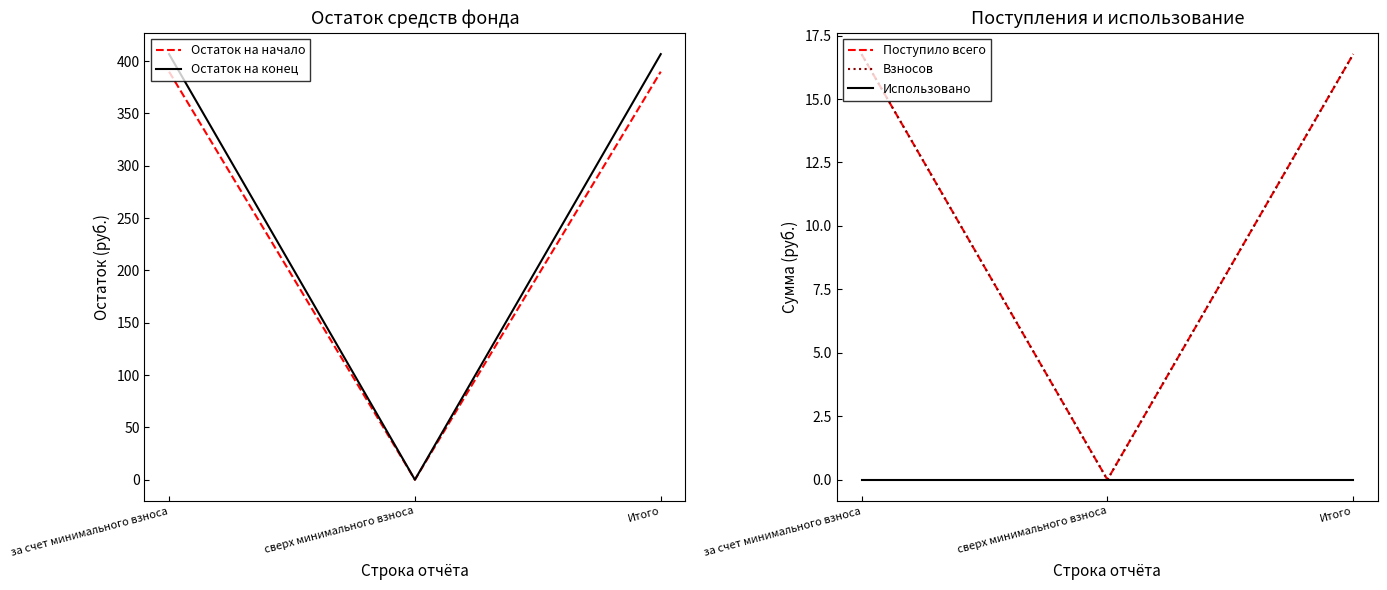

Reading left to right, extract all data points from this chart.

Остаток на начало: 390.0	0.0	390.0
Остаток на конец: 406.7	0.0	406.7
Поступило всего: 16.8	0.0	16.8
Взносов: 16.8	0.0	16.8
Использовано: 0.0	0.0	0.0